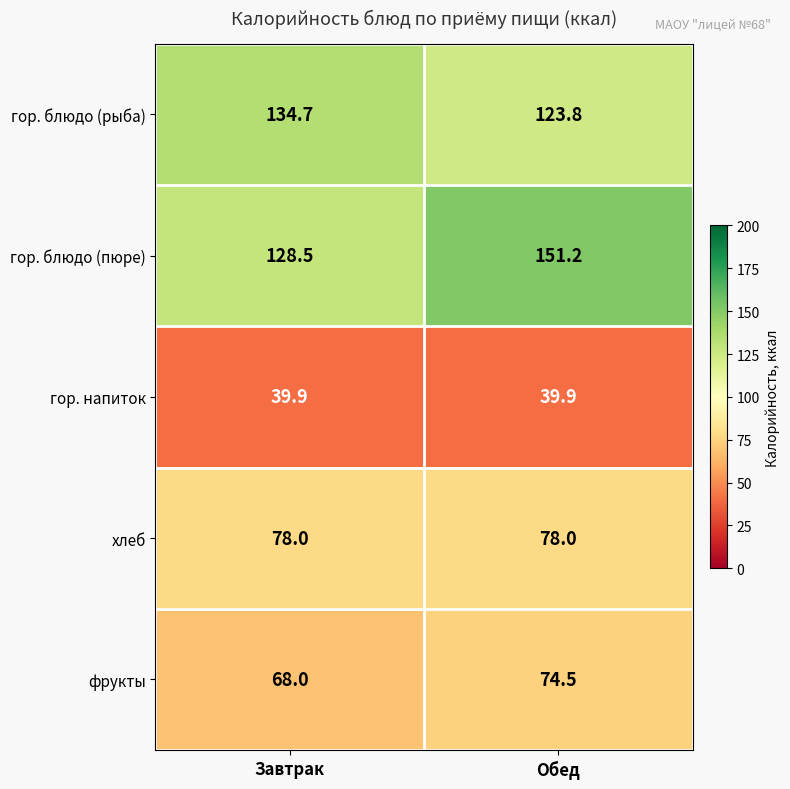

At Завтрак, list the series in order from smallest to largest.

гор. напиток, фрукты, хлеб, гор. блюдо (пюре), гор. блюдо (рыба)